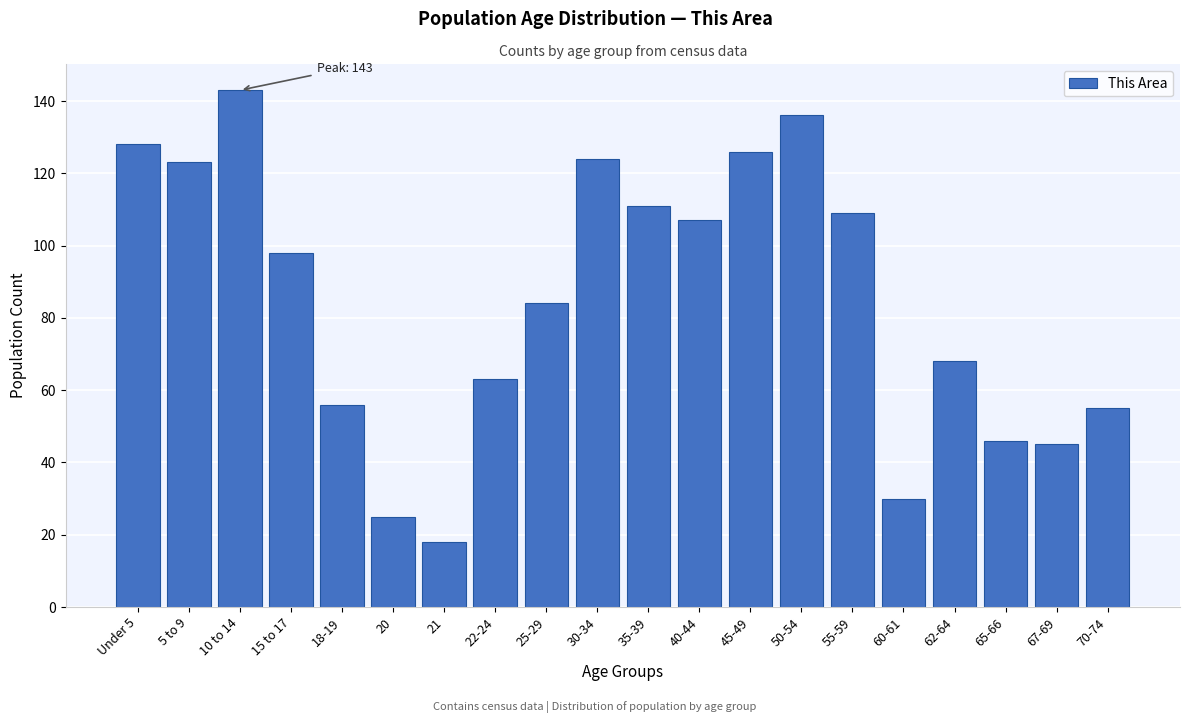

Reading left to right, what are all the values shown in this chart?

128	123	143	98	56	25	18	63	84	124	111	107	126	136	109	30	68	46	45	55